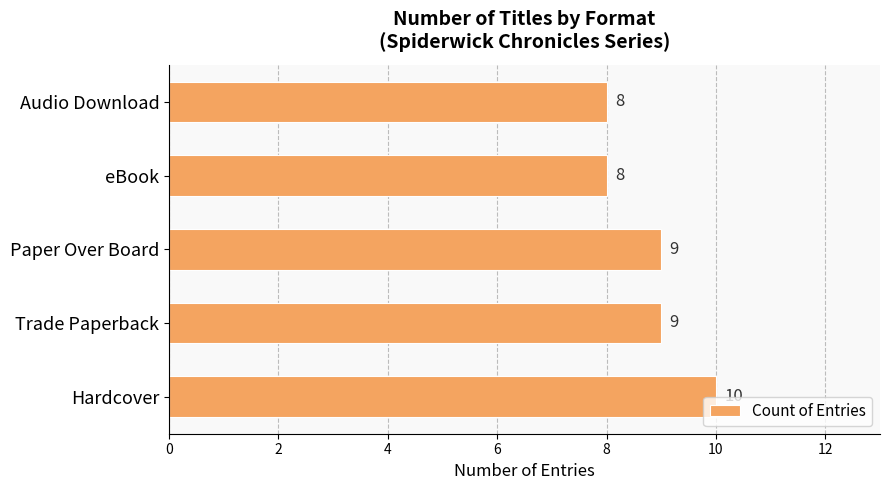

What is the approximate value at Audio Download?

8